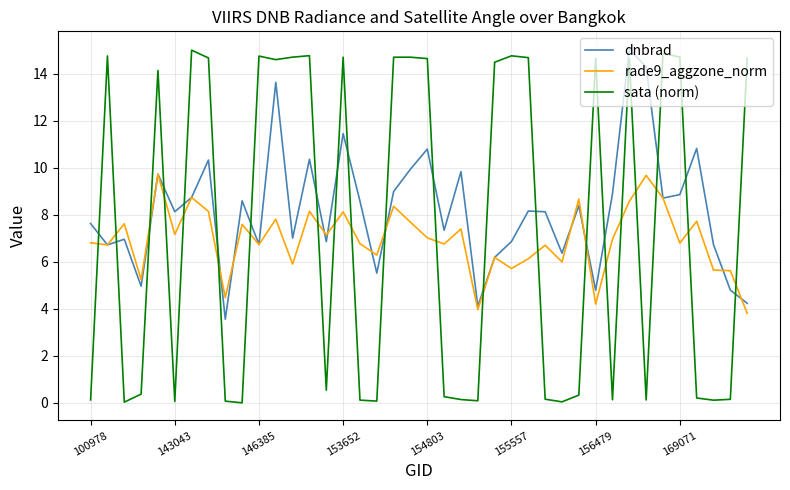

What is the lowest value of the dnbrad series?

3.6